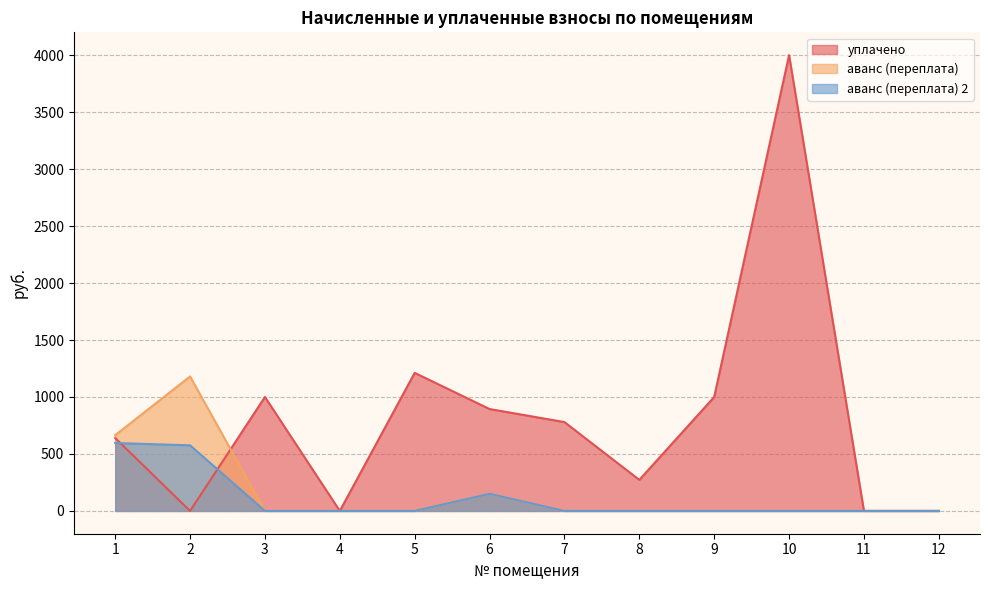

At which label does аванс (переплата) 2 reach its minimum?

3